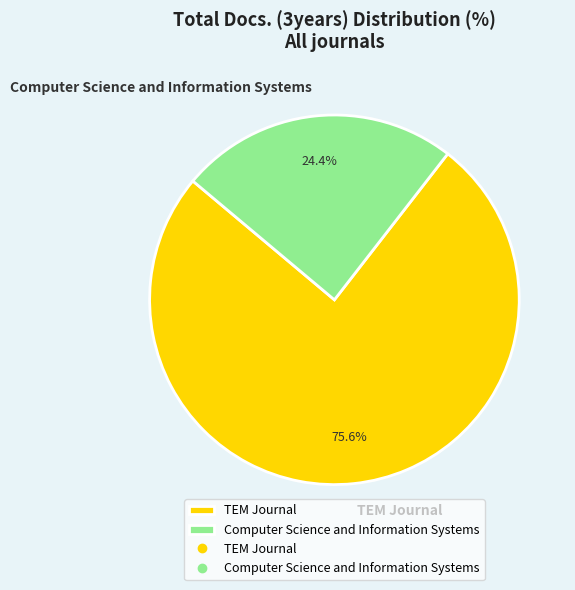

What is the largest slice in the pie chart?

TEM Journal